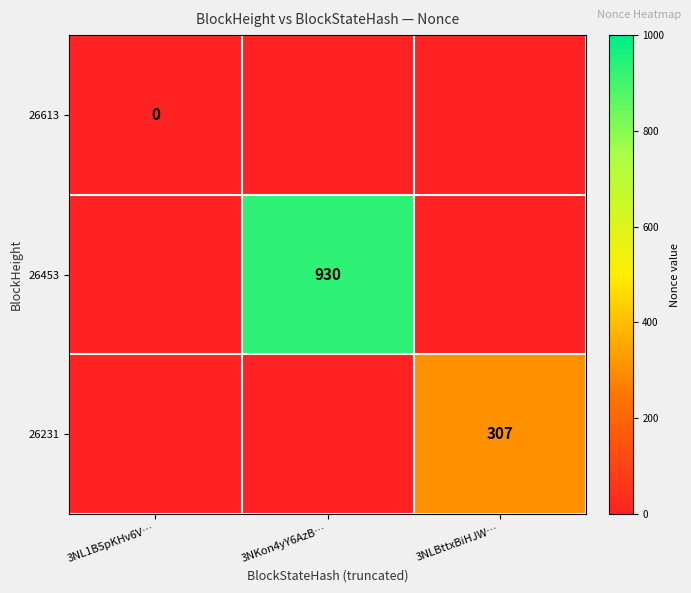

The 26453 series shows 1334 at 3NKon4yY6AzB…. True or false?

False